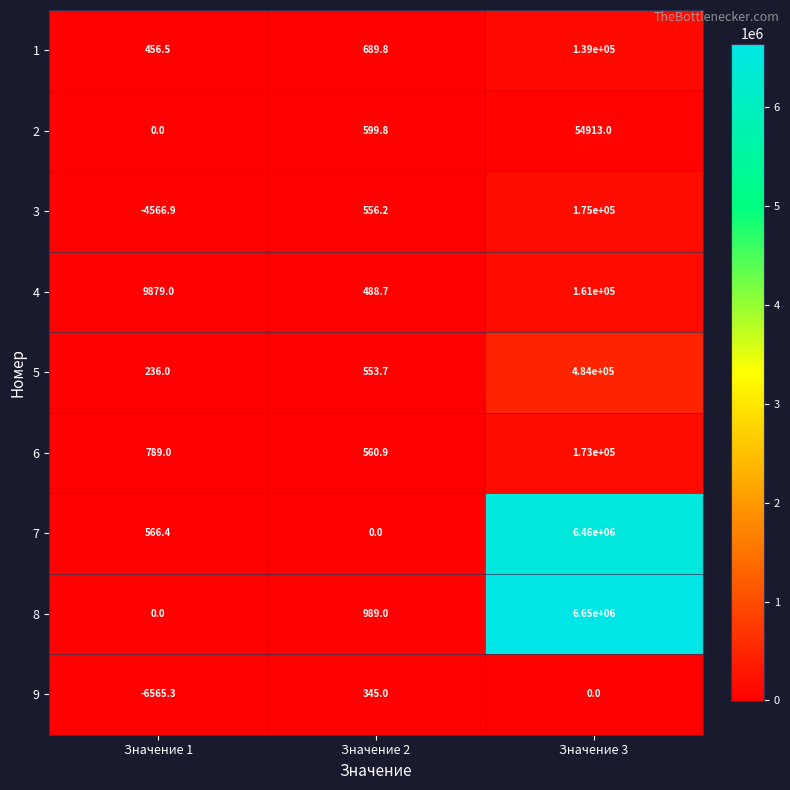

What is the approximate value of 3 at Значение 1?

-4566.9